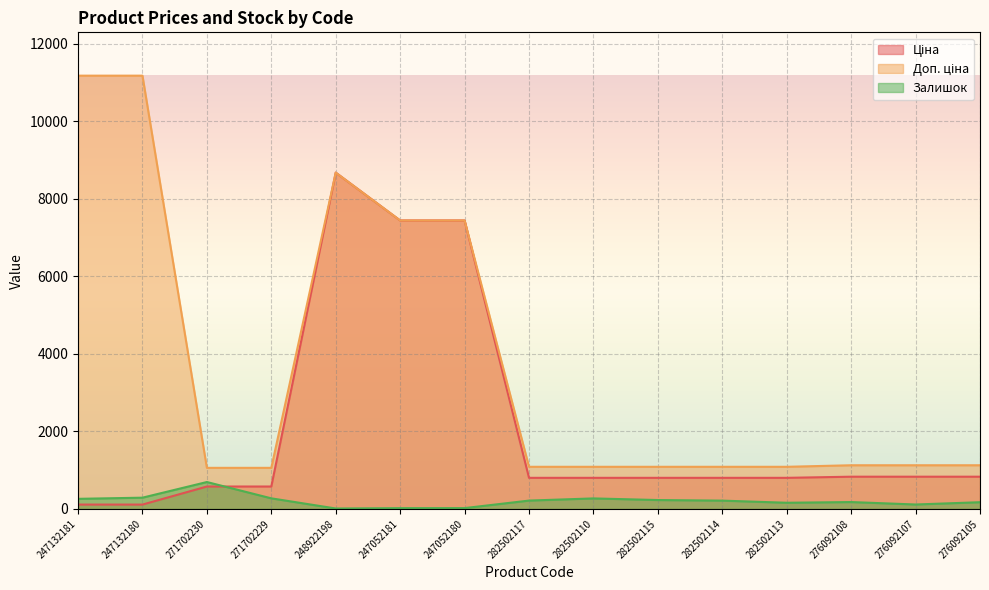

Is the value of Залишок at 282502110 greater than the value of Доп. ціна at 282502114?

No